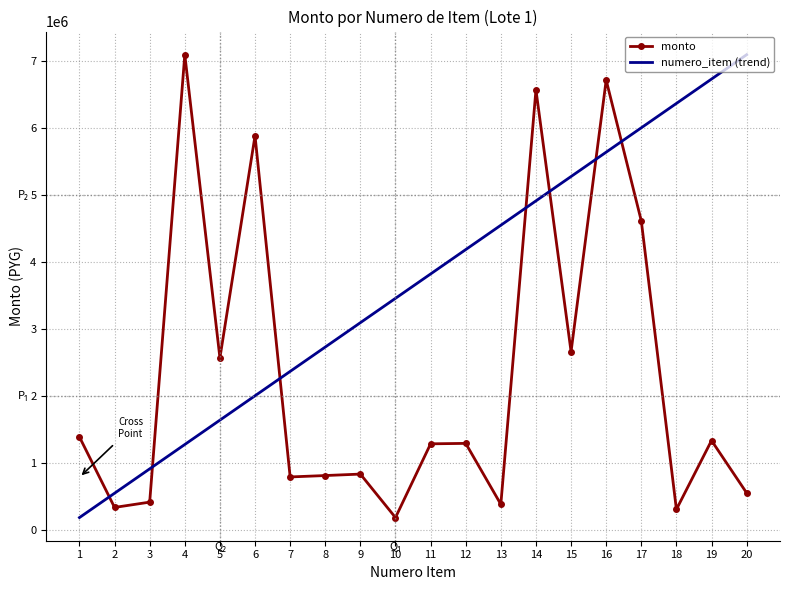

Which series changed the most between 1 and 2?

monto